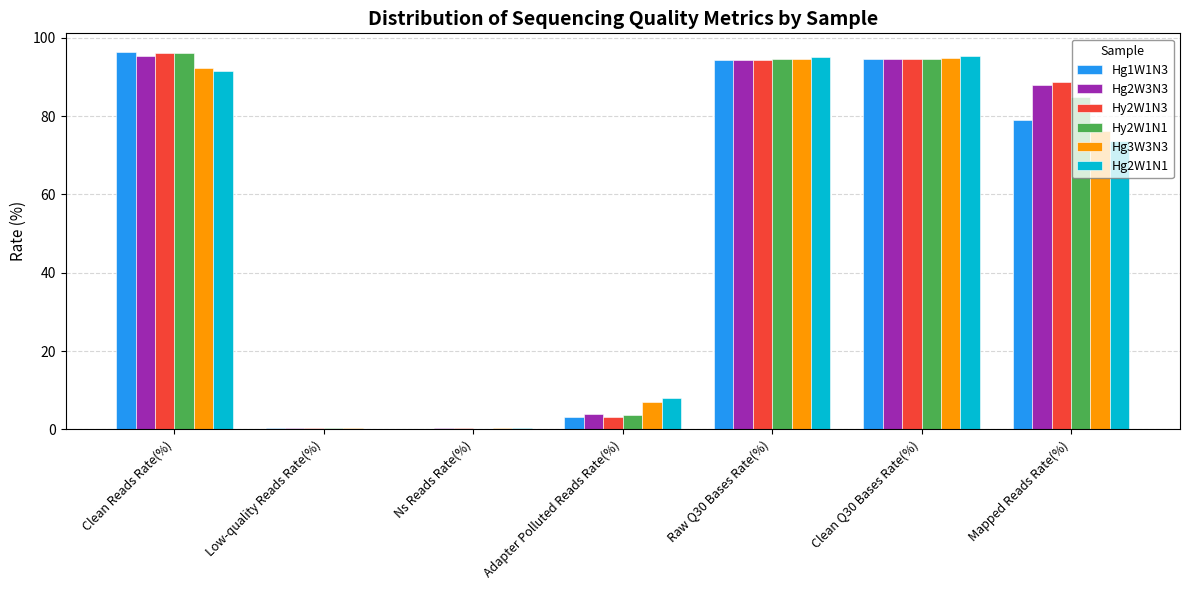

What is the sum of all Hg1W1N3 values?

368.1